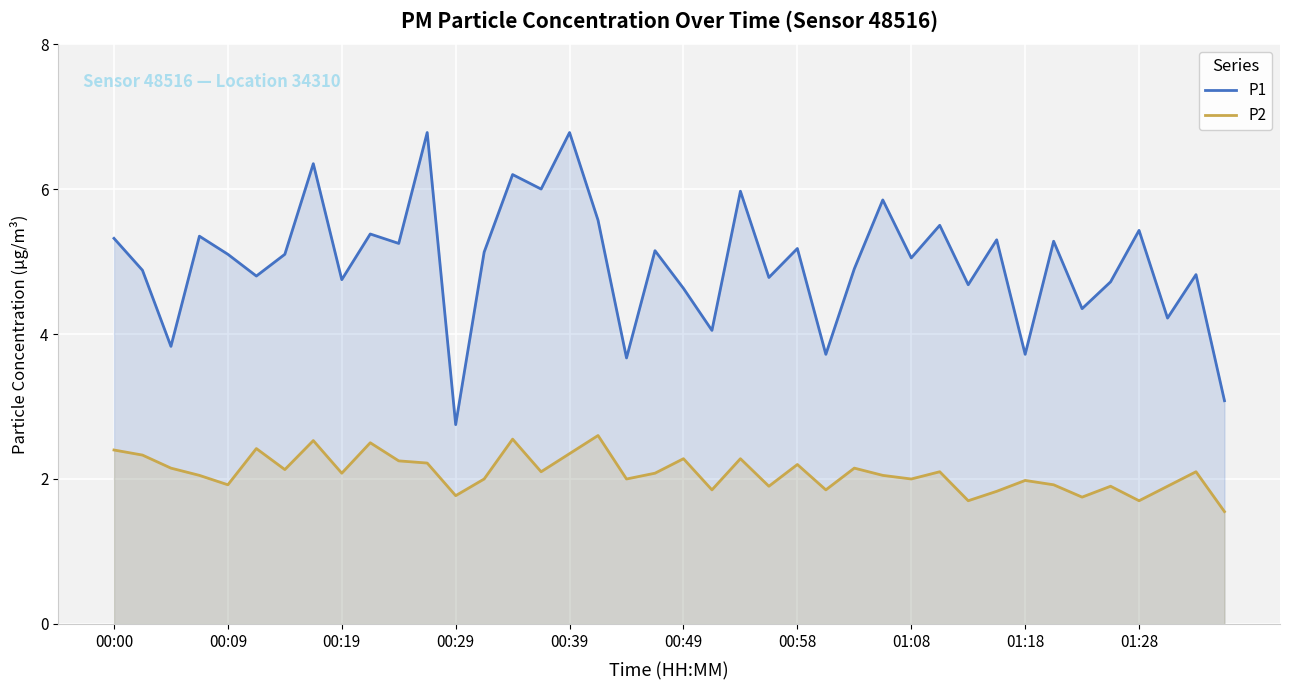

What is the total value across all series at 00:29?

4.5